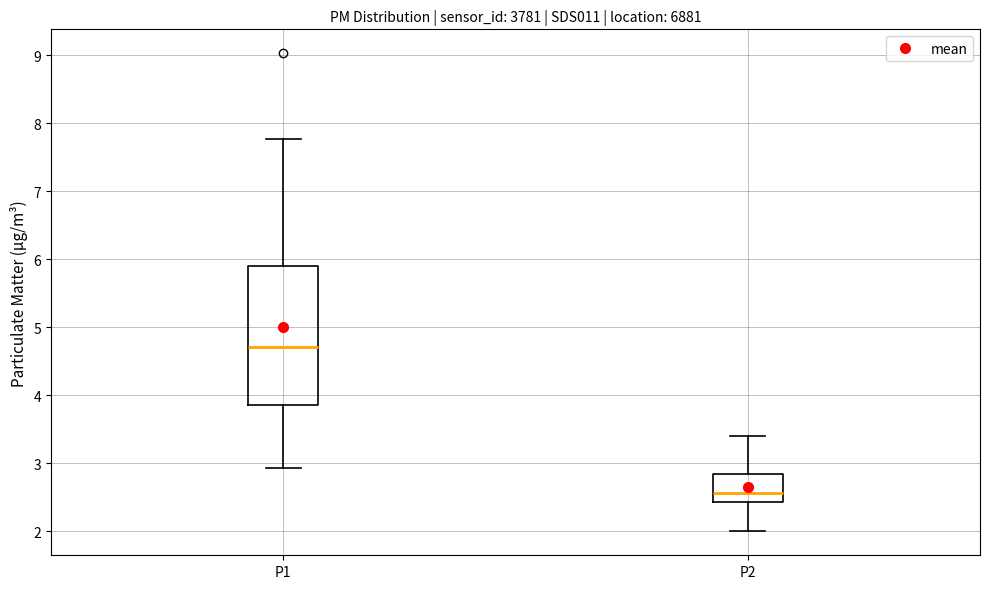

Reading left to right, transcribe this box plot: for each box, give where its median line is, the range the box spans, and where its two whiskers end, as read against the y-axis. The values are not printed on the chart, so give them approximately, as read against the axis.

P1: median 4.7, box 3.9 to 5.9, whiskers 2.9 to 7.8
P2: median 2.6, box 2.4 to 2.8, whiskers 2.0 to 3.4